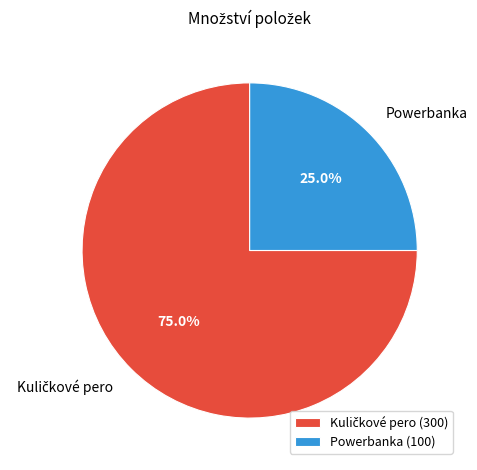

The Powerbanka slice represents 25% of the pie. True or false?

True